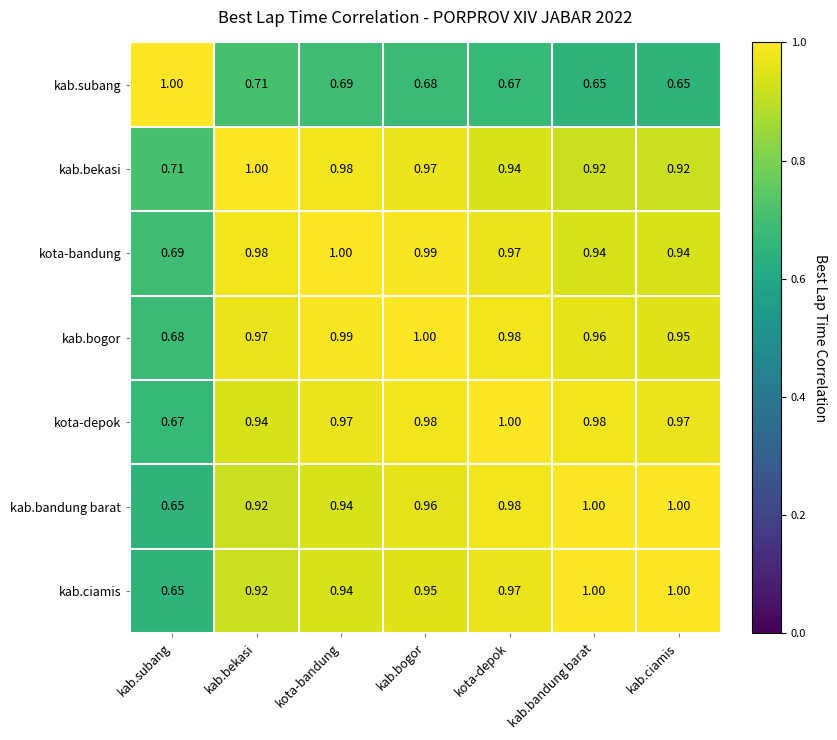

How many data points does each series have?

7